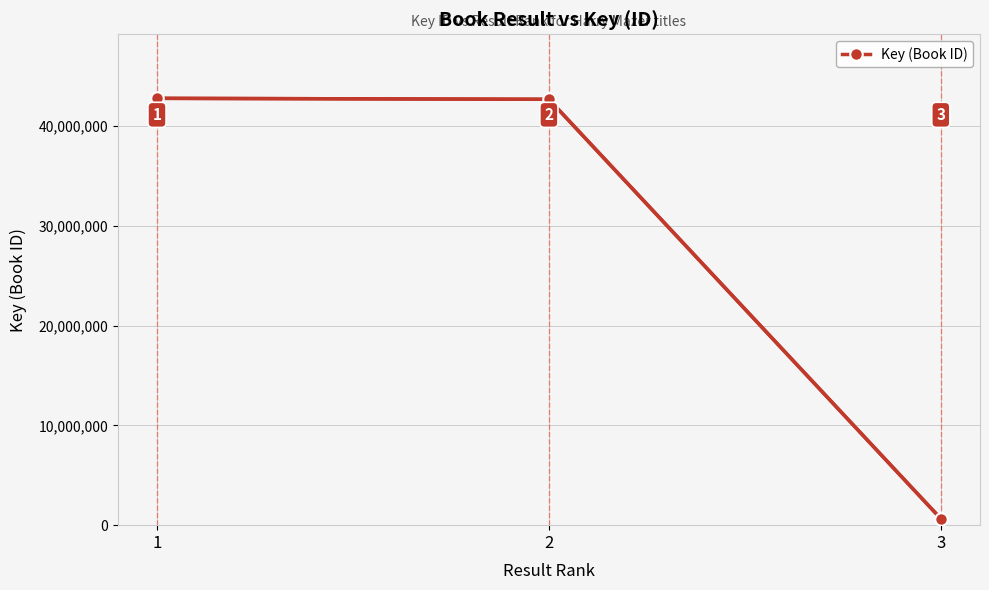

How many data points are above 42692213?

1